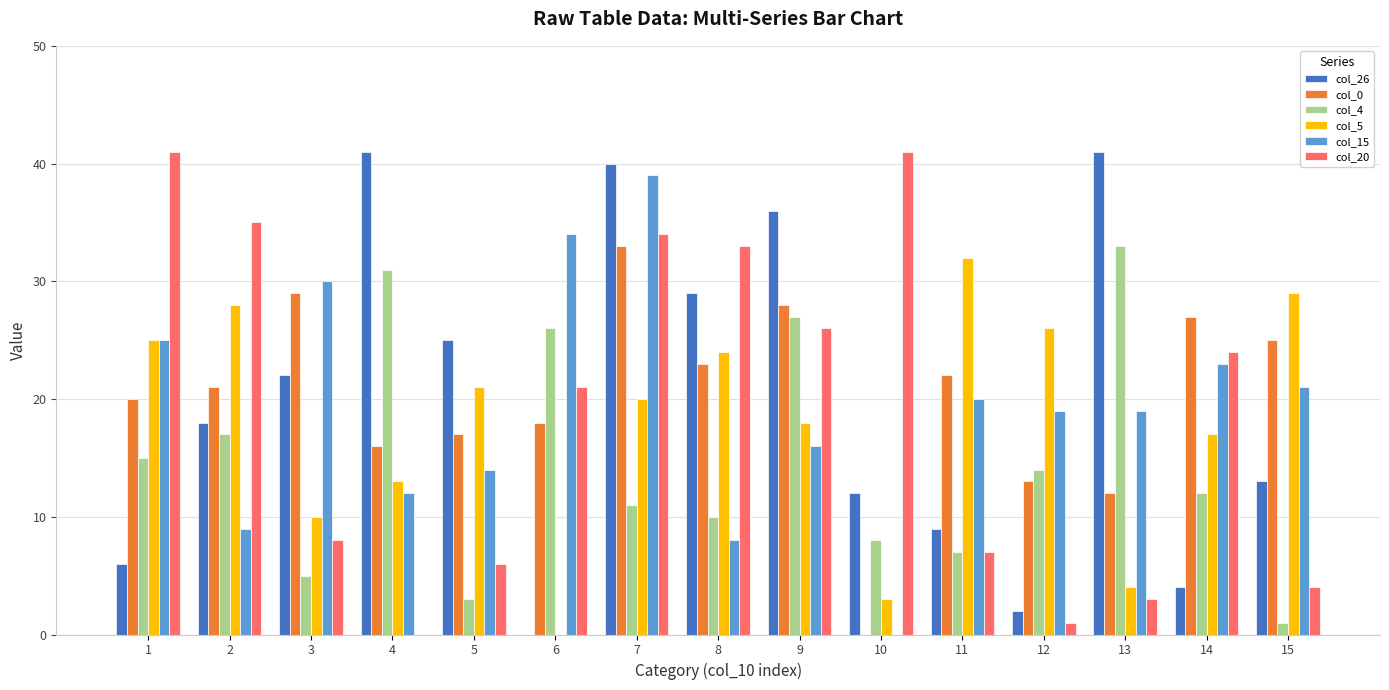

True or false: col_20 has a value of 10 at 11.

False